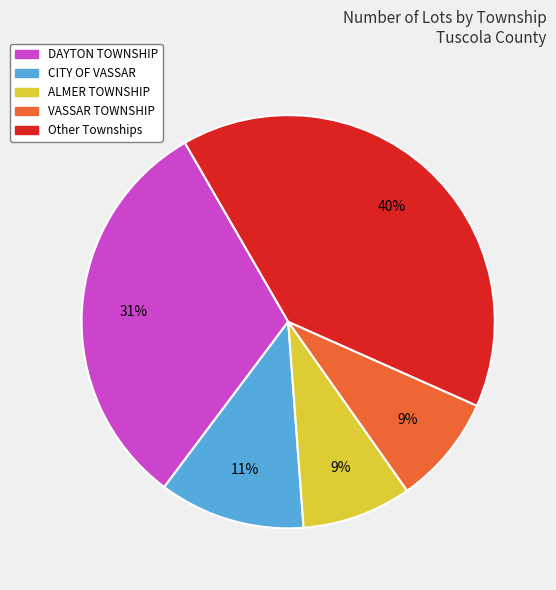

Count the number of slices in the pie.

5